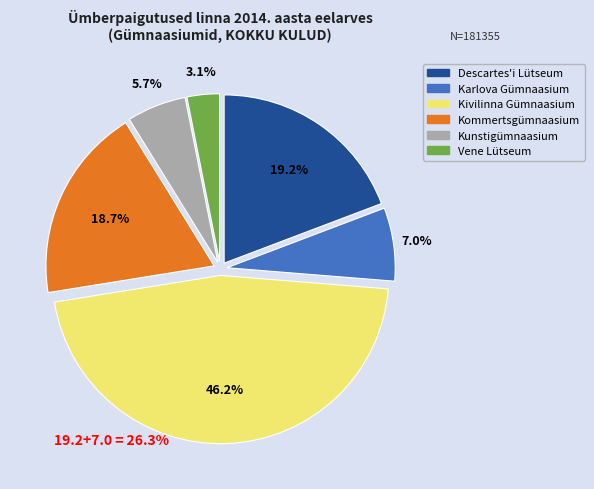

Is there a majority slice in this chart?

No